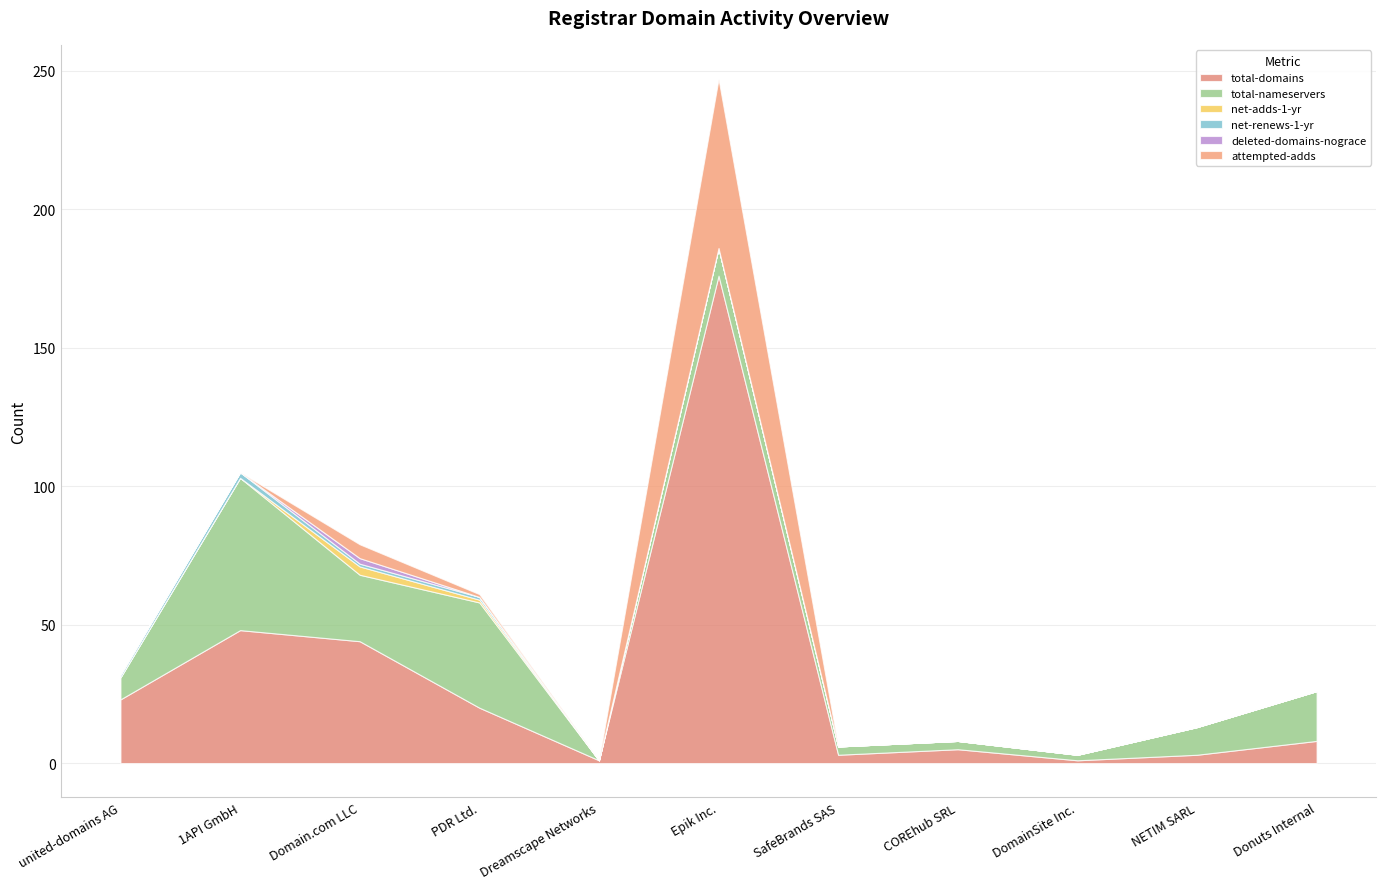

What is the total value across all series at Donuts Internal?

26